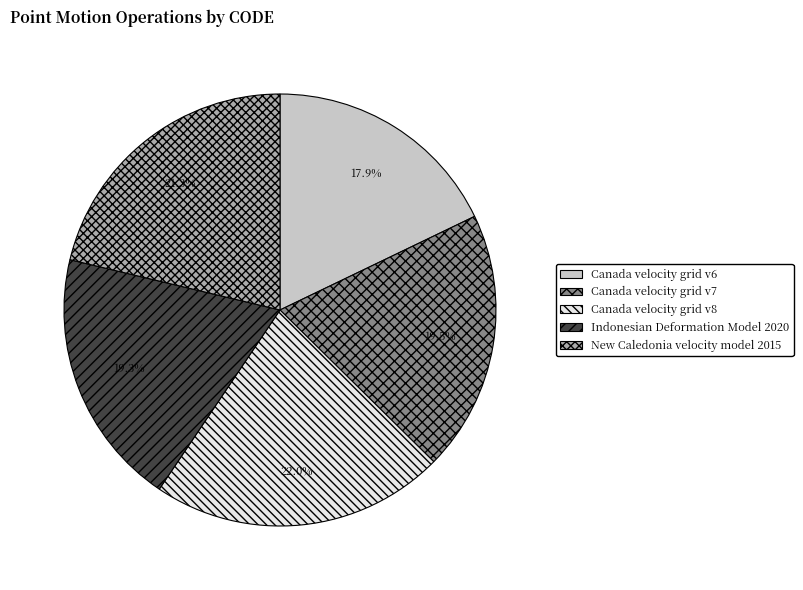

Count the number of slices in the pie.

5